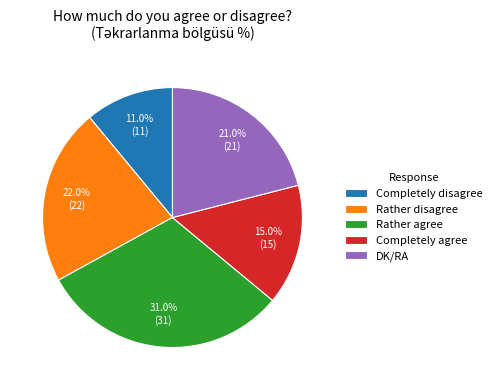

To the nearest percent, what portion does Rather agree represent?

31%